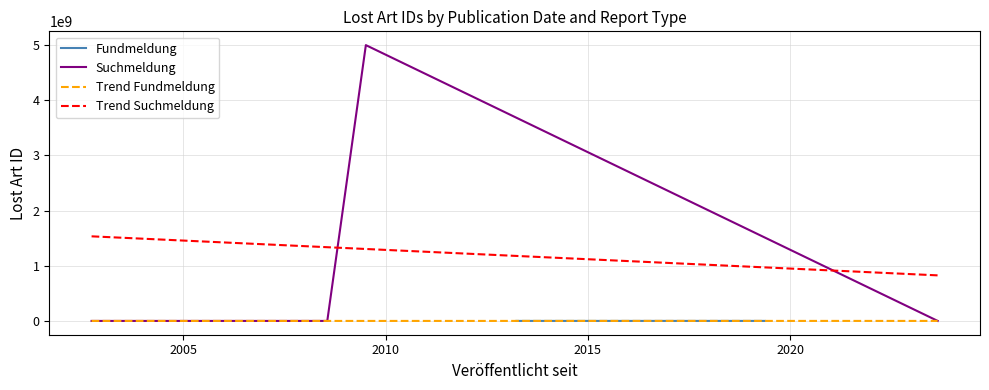

True or false: Trend Fundmeldung and Trend Suchmeldung cross at least once.

False